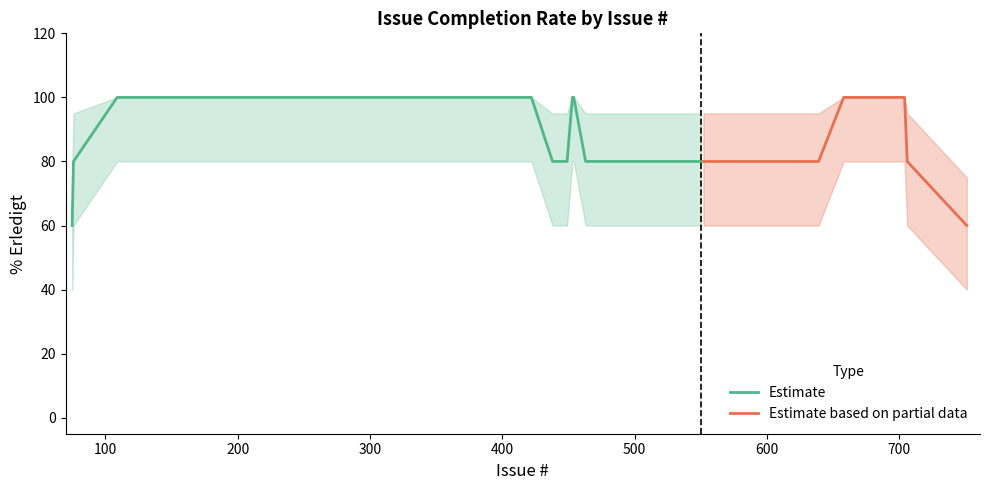

What is the minimum value for Estimate?

60